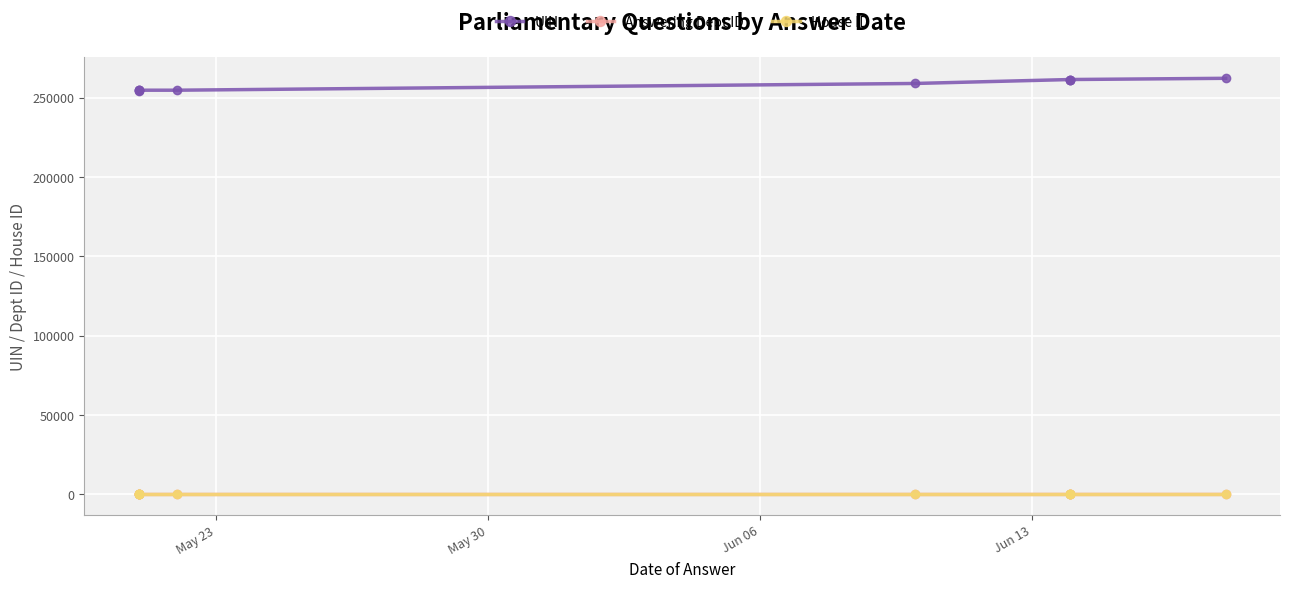

True or false: Answering Dept ID has more than 0 interior local peaks.

False